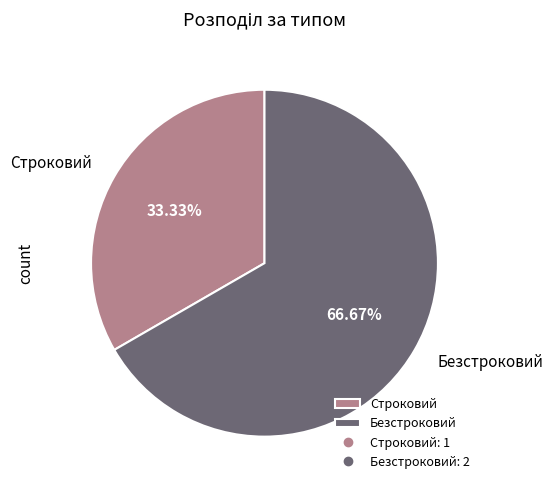

What percentage is the Строковий slice, to the nearest percent?

33%